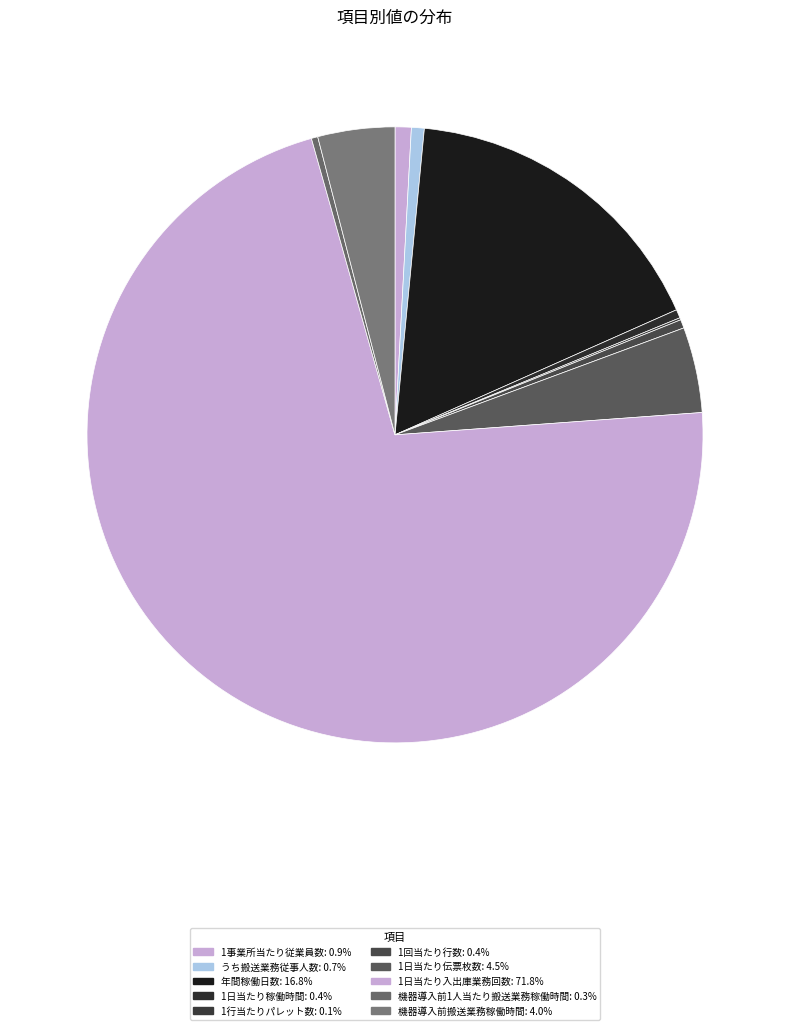

To the nearest percent, what is the average slice percentage?

10%